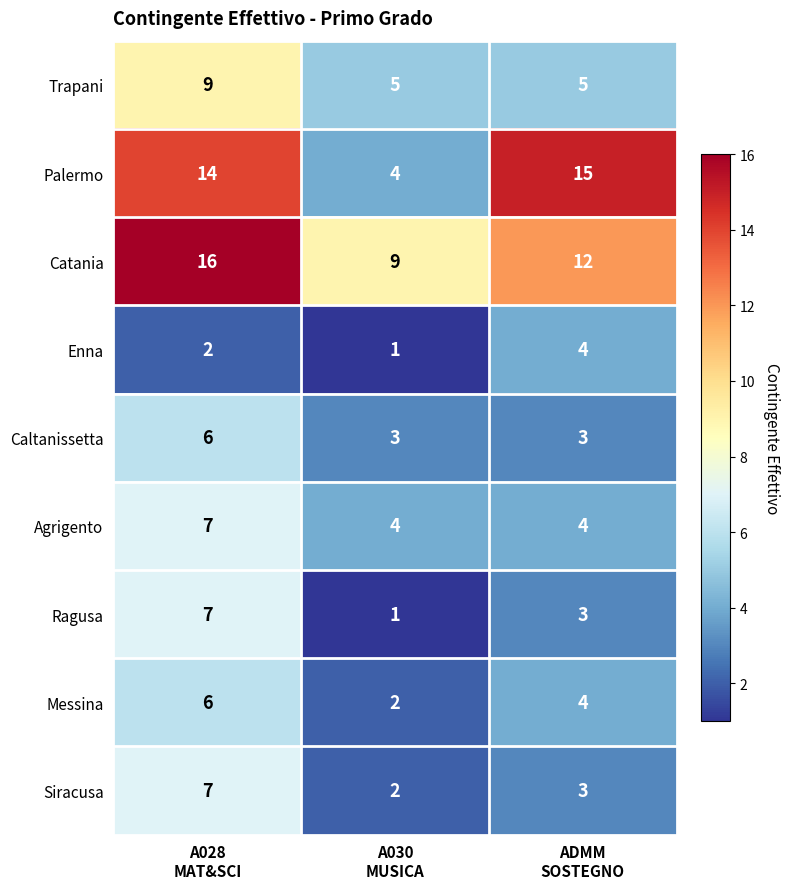

Which series has the widest spread of values?

Palermo